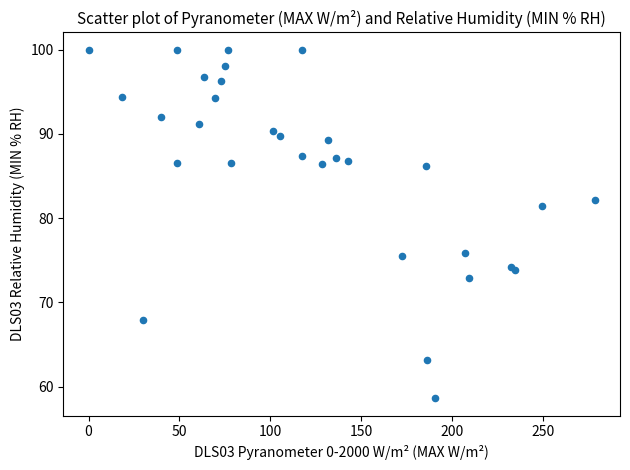

What Y value in the scatter plot is closest to 79?

81.5